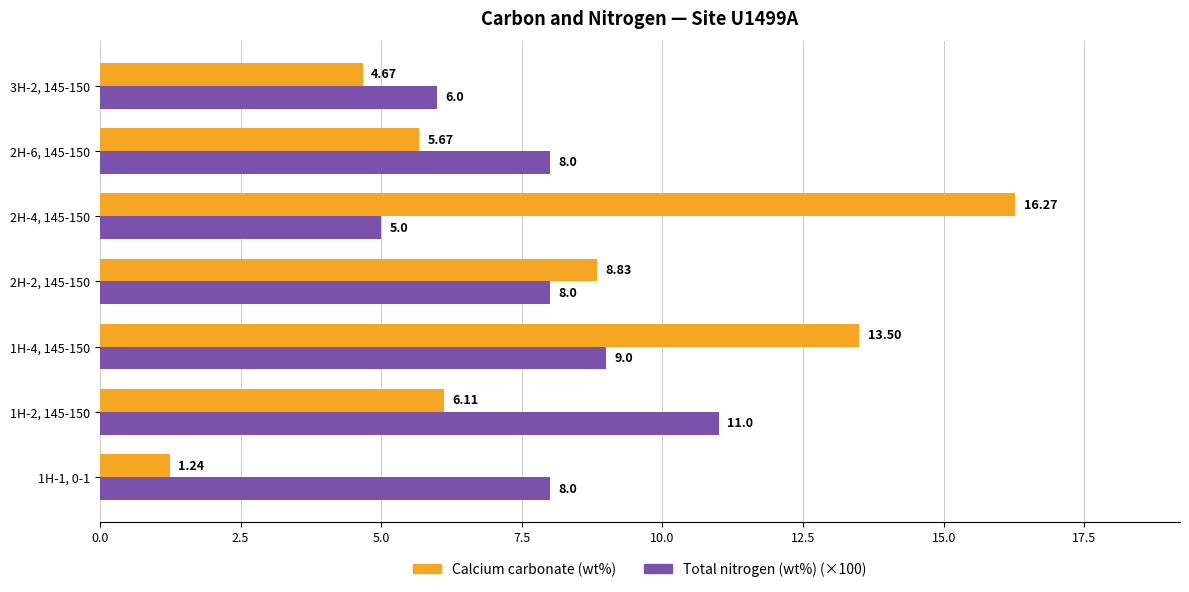

What is the sum of all Total nitrogen (wt%) (×100) values?

55.0